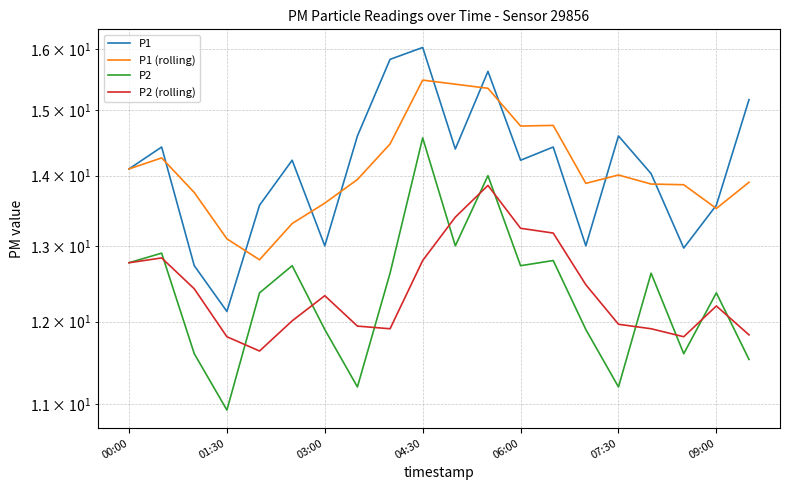

Which has a higher value, 9 or 06:00?

9